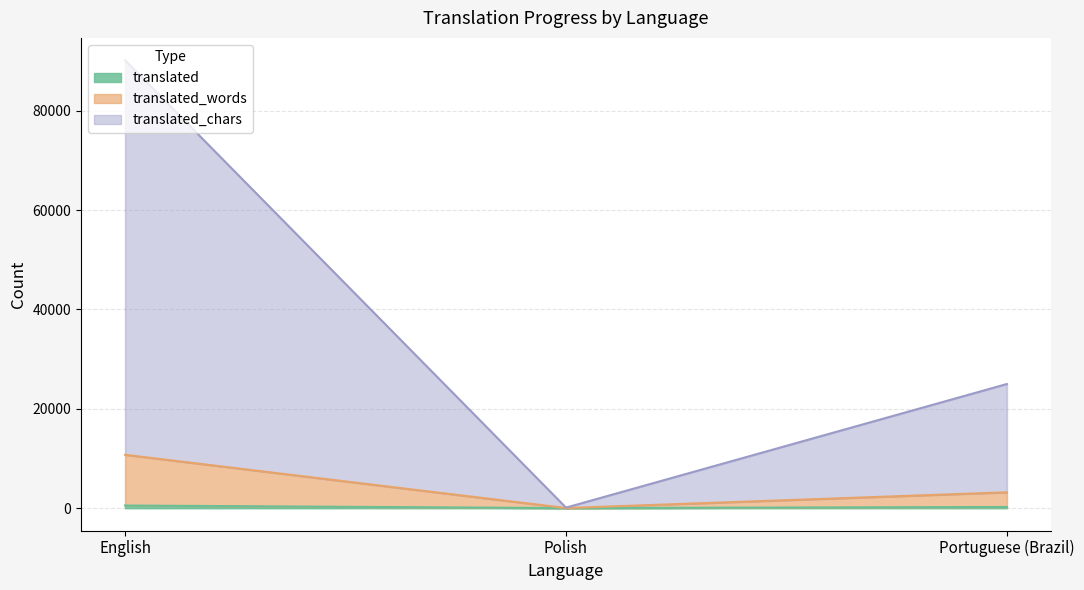

Which series has the widest spread of values?

translated_chars